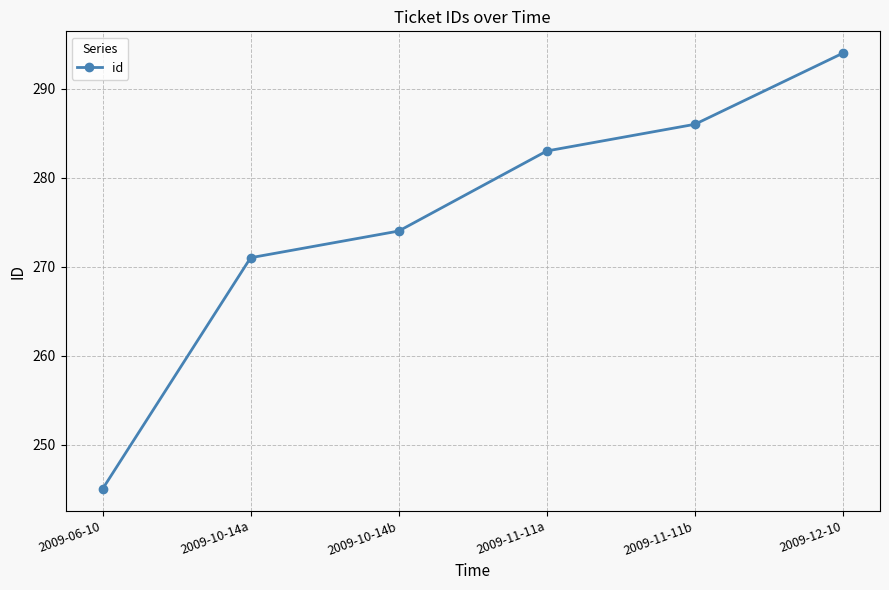

Reading left to right, what are all the values shown in this chart?

245	271	274	283	286	294